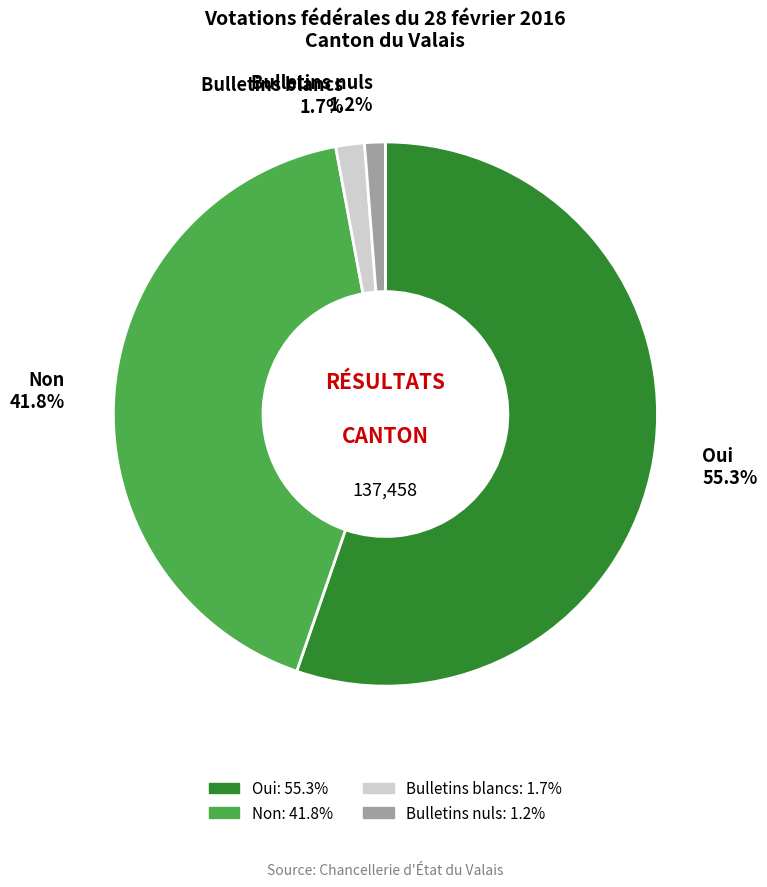

To the nearest percent, what is the combined percentage of Non and Oui?

97%